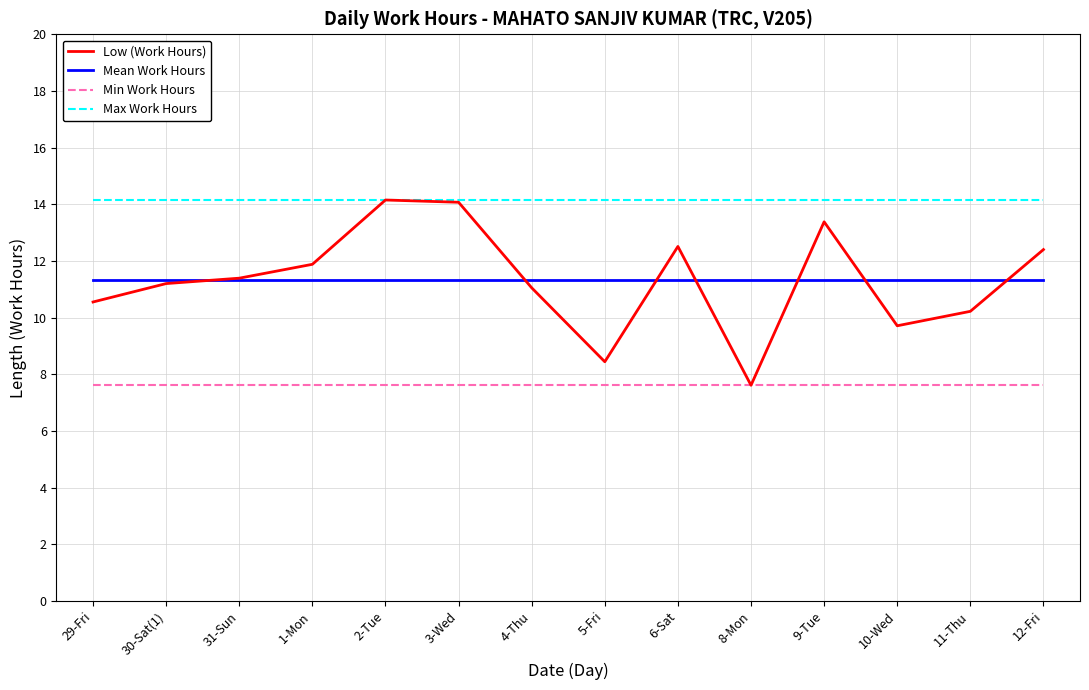

Which series changed the most between 29-Fri and 9-Tue?

Low (Work Hours)